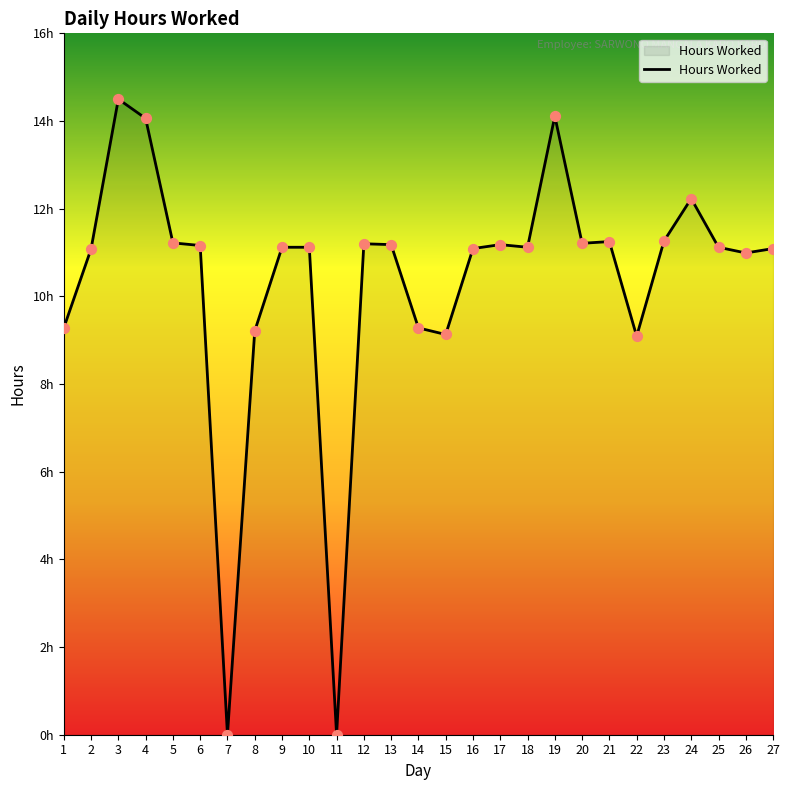

Approximately how many times larger is the value at 10 compared to 14?

1.2